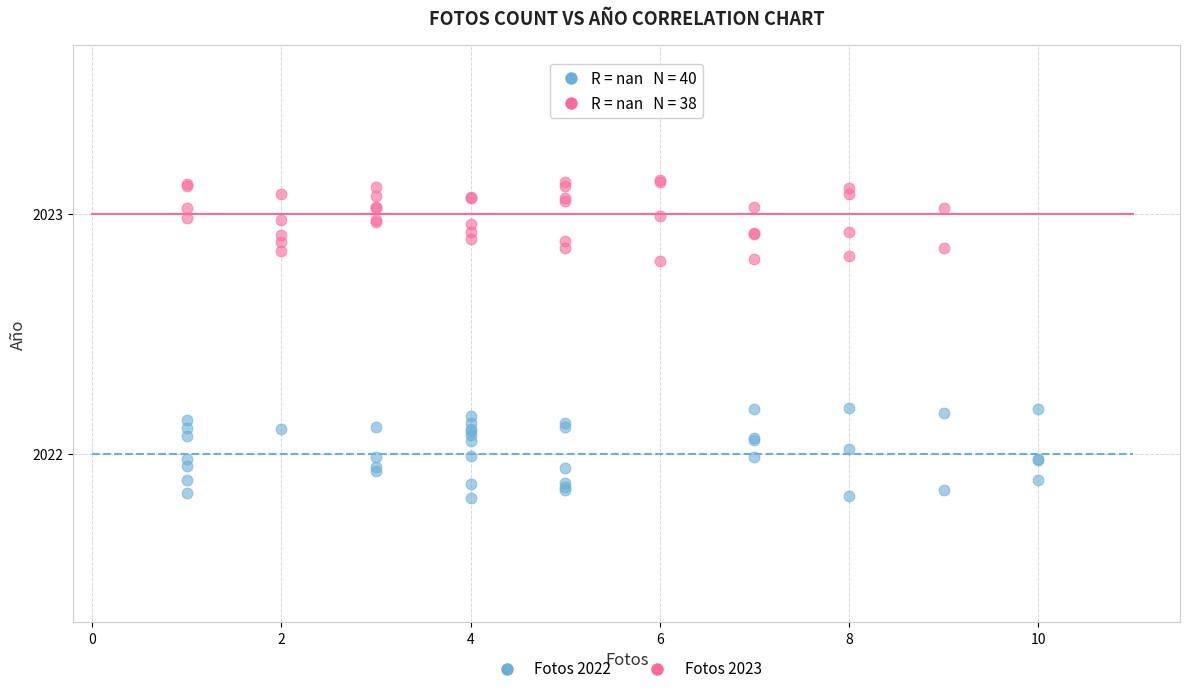

Which series contains the lowest Y value?

Fotos 2022